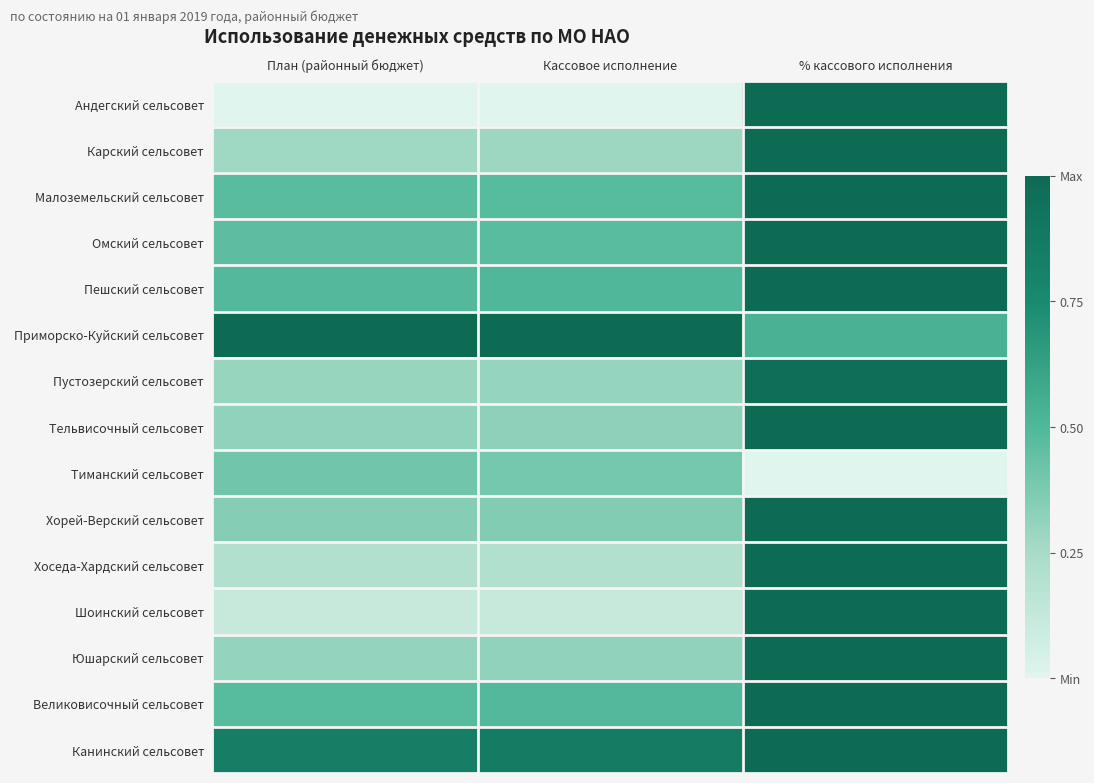

Rank the series by their maximum value, from highest to lowest.

Андегский сельсовет, Карский сельсовет, Малоземельский сельсовет, Омский сельсовет, Приморско-Куйский сельсовет, Тельвисочный сельсовет, Хорей-Верский сельсовет, Хоседа-Хардский сельсовет, Шоинский сельсовет, Пешский сельсовет, Юшарский сельсовет, Великовисочный сельсовет, Канинский сельсовет, Пустозерский сельсовет, Тиманский сельсовет